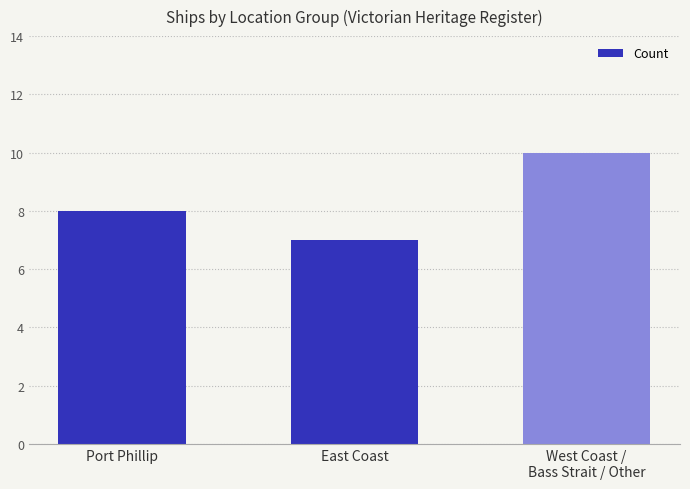

The chart shows a value of 8 at Port Phillip. True or false?

True